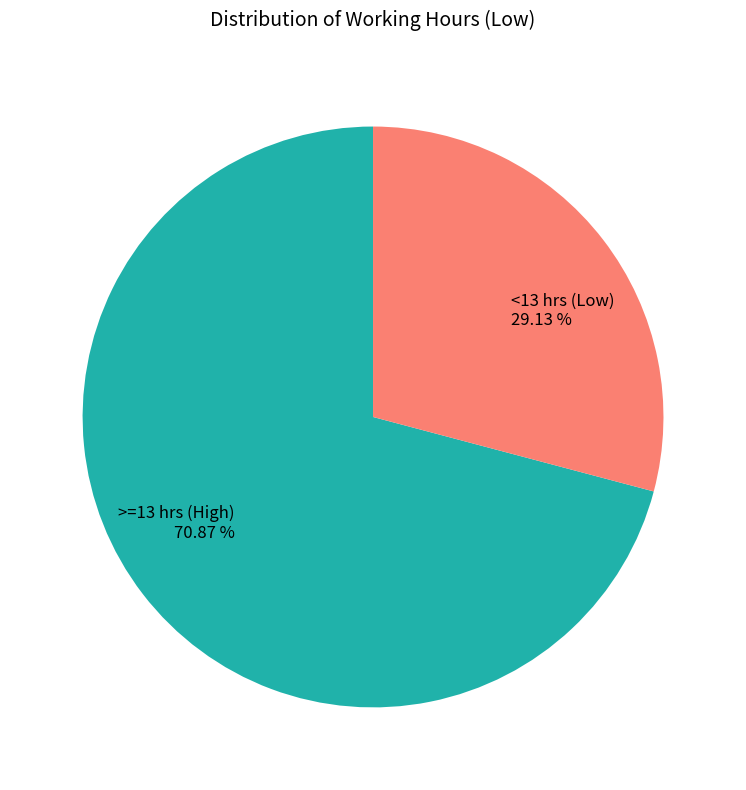

Rank the categories by value from lowest to highest.

<13 hrs (Low), >=13 hrs (High)